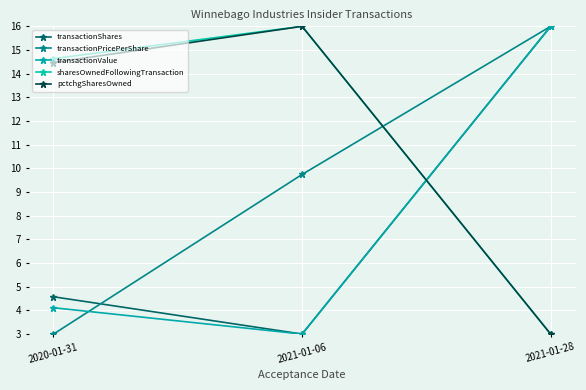

What is the total value across all series at 2021-01-06?

47.7